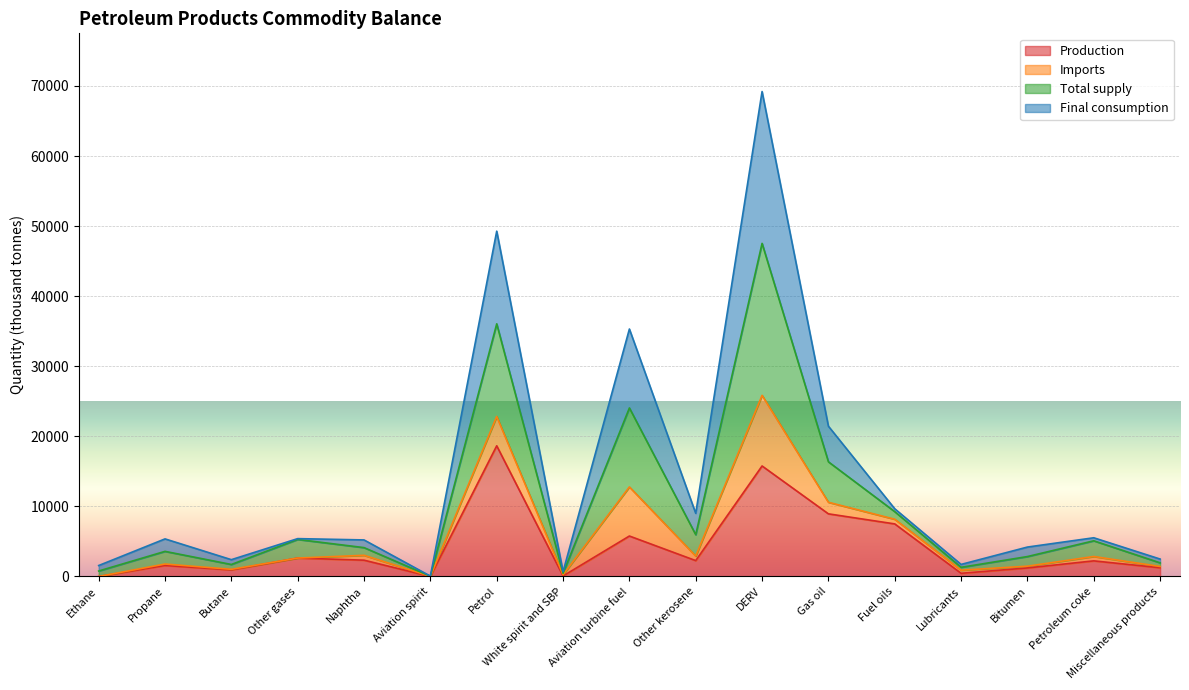

Which category has the highest value in the Production series?

Petrol